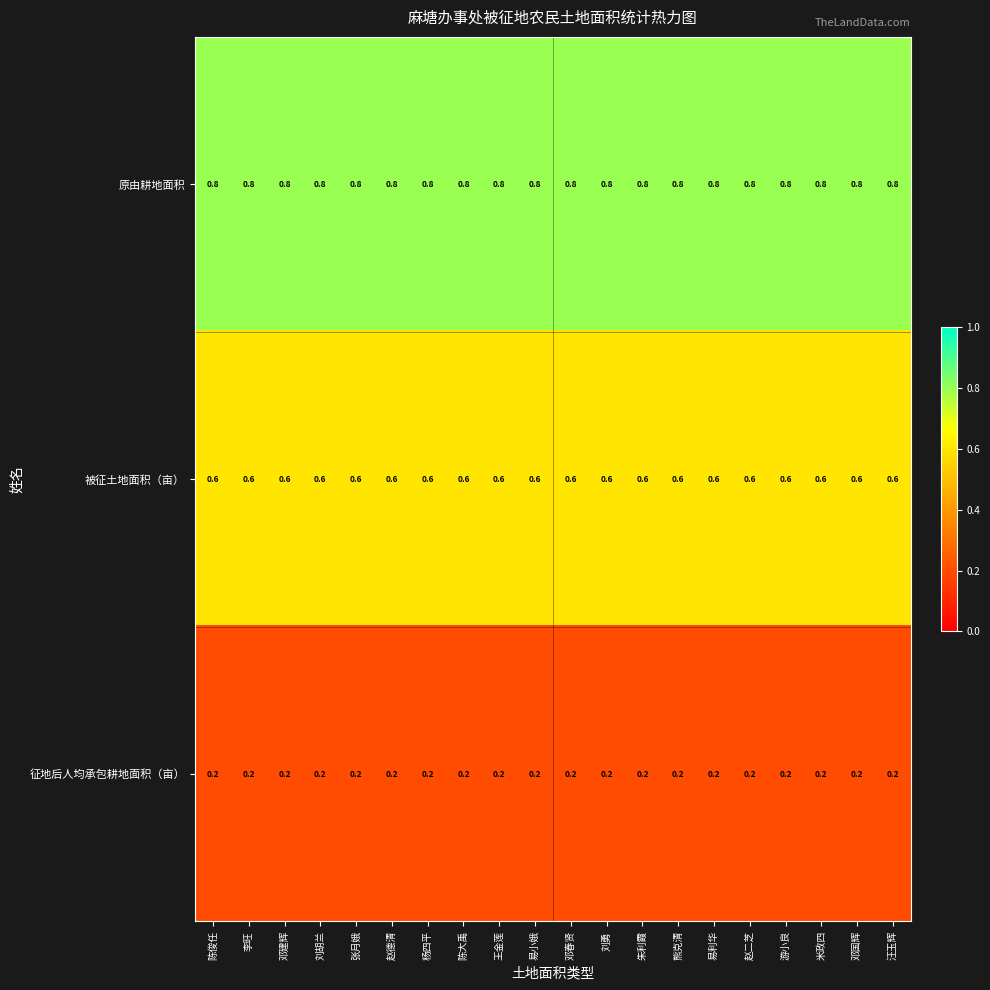

Rank the series at 易利华 from lowest to highest value.

征地后人均承包耕地面积（亩）, 被征土地面积（亩）, 原由耕地面积